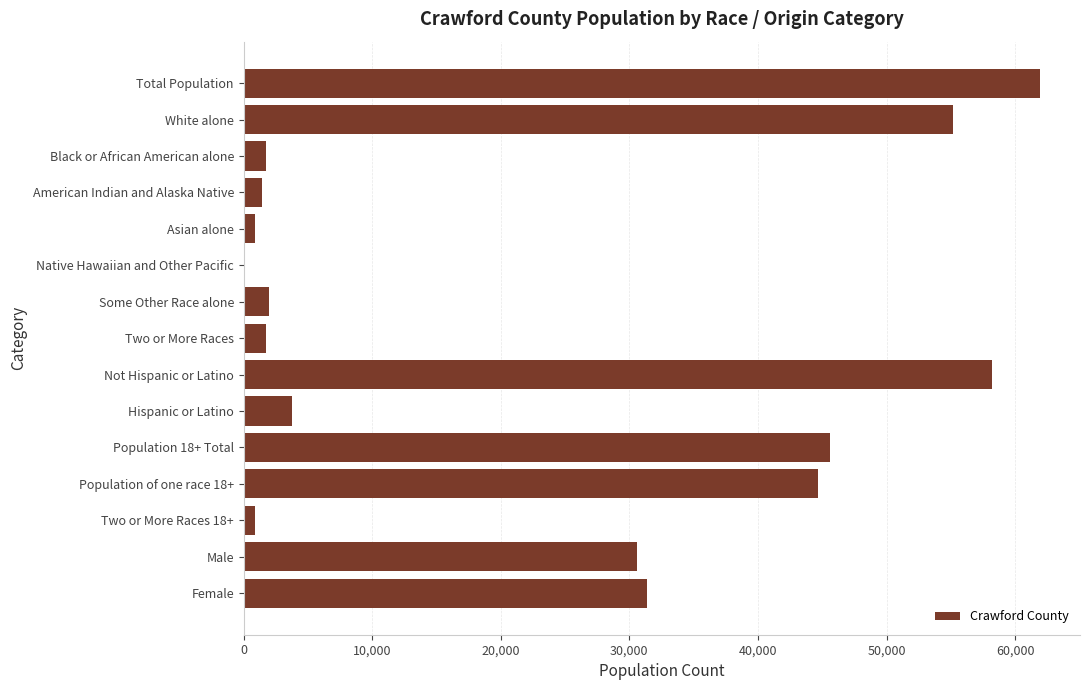

Between Two or More Races and White alone, which is larger?

White alone